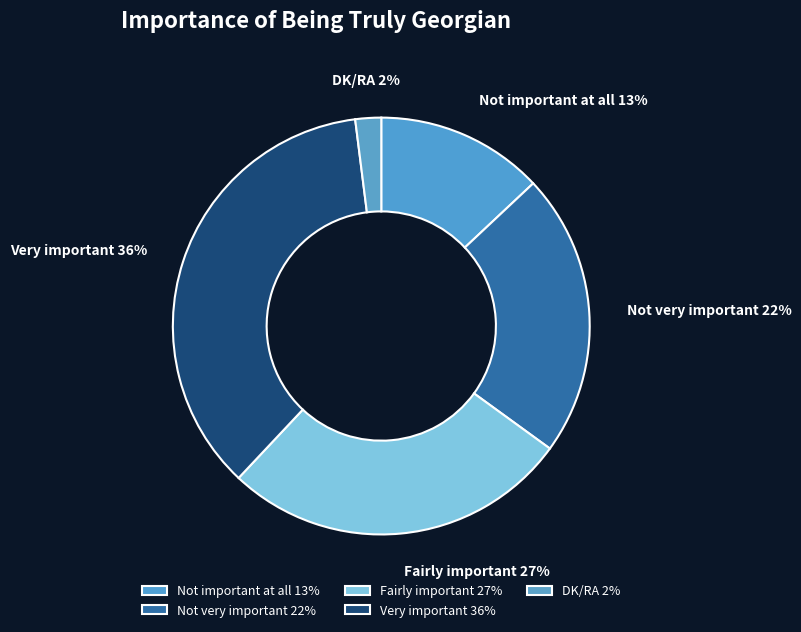

To the nearest percent, what is the difference between the largest and smallest slice percentages?

34%